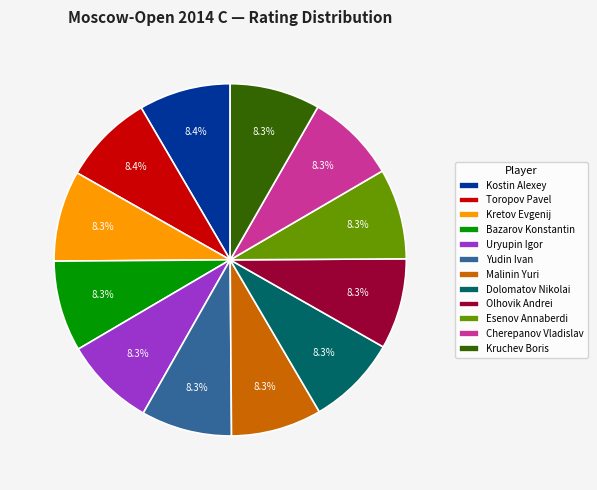

Does Kruchev Boris account for over 50% of the chart?

No